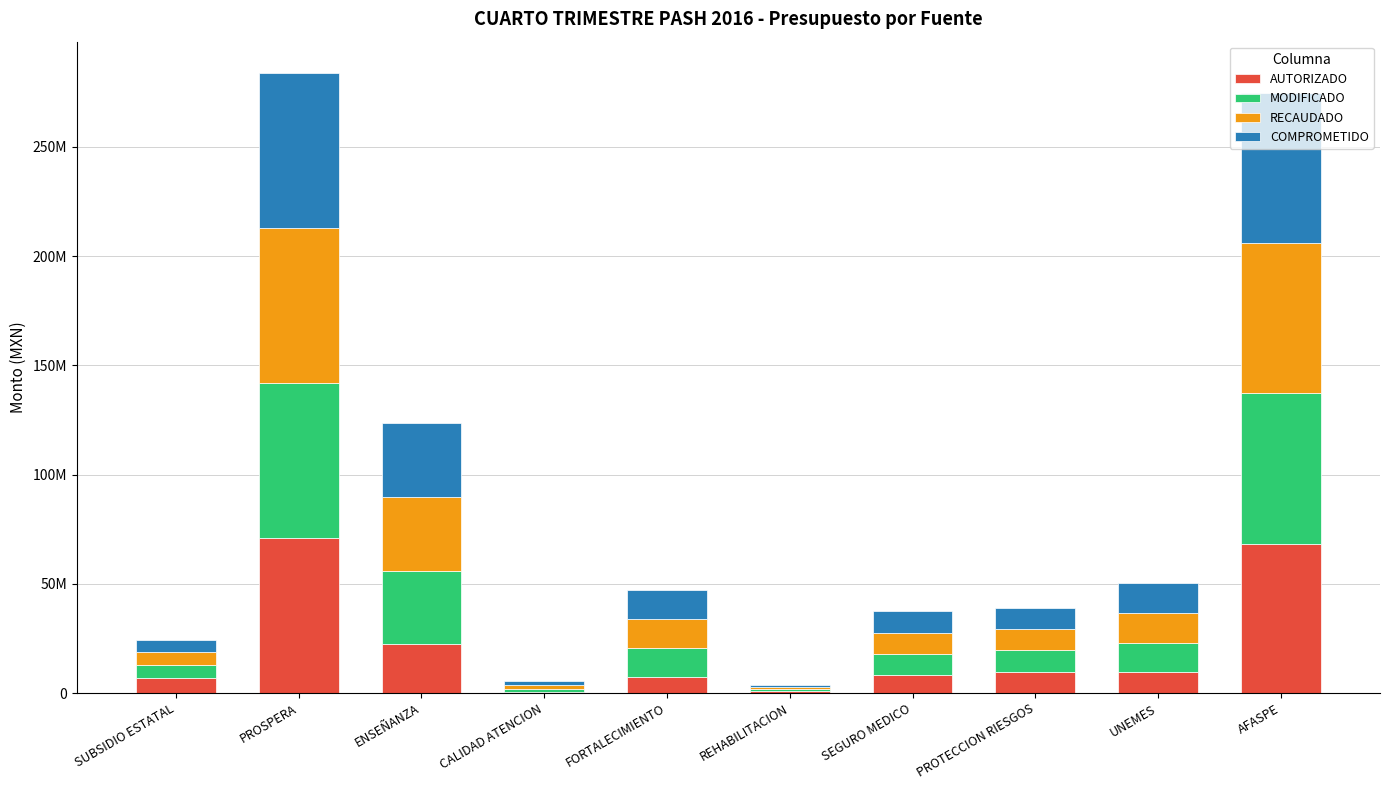

What is the sum of the COMPROMETIDO values at SEGURO MEDICO and SUBSIDIO ESTATAL?

15539552.4